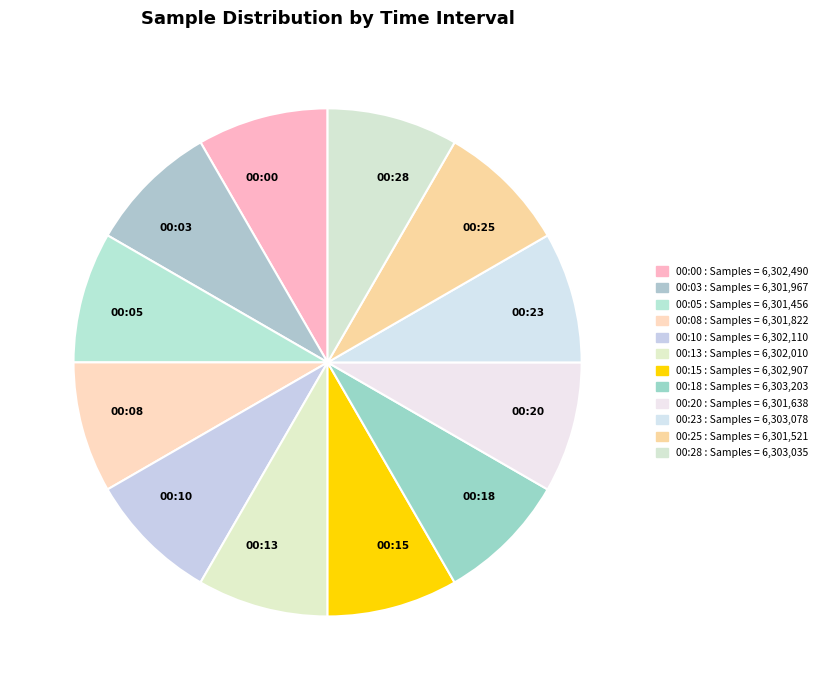

Is the sum of 00:05 and 00:13 greater than half?

No